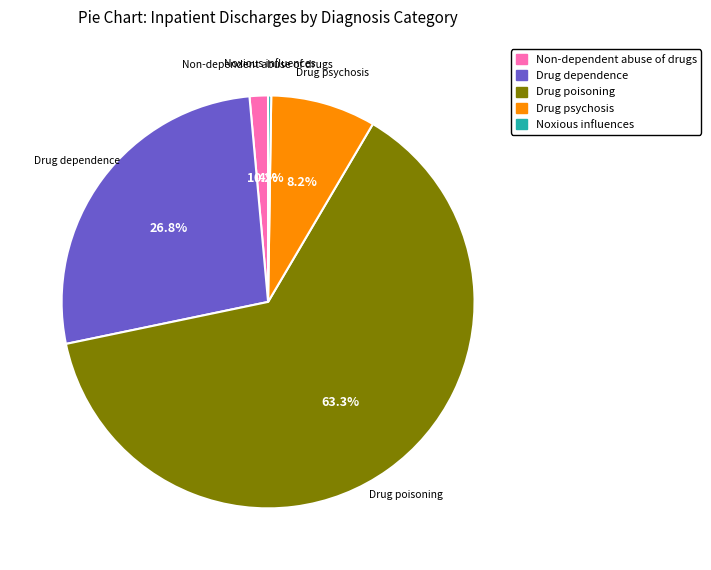

Which category has the biggest portion of the pie?

Drug poisoning